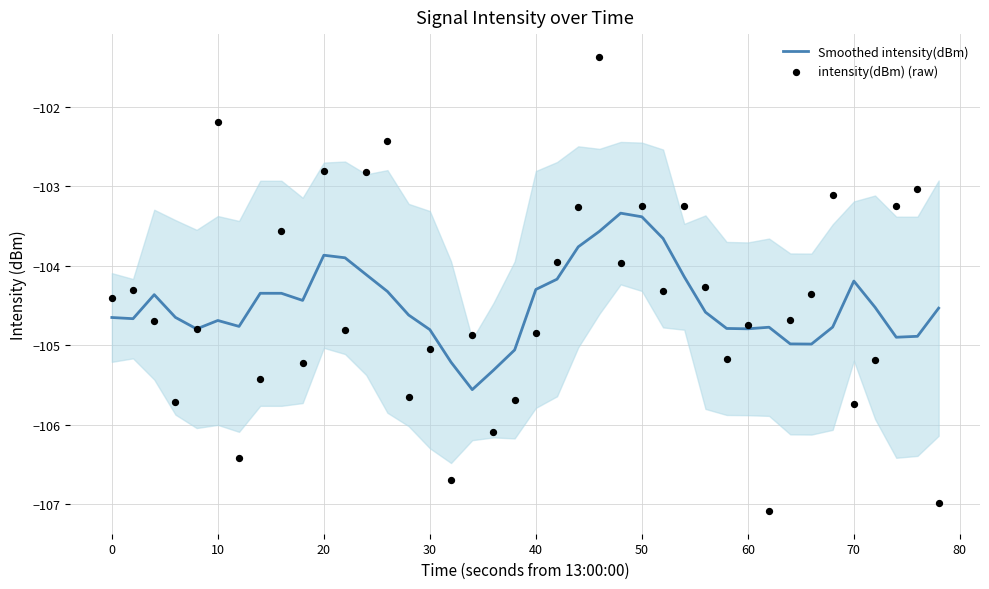

Where does the Smoothed intensity(dBm) series first go above -104?

20